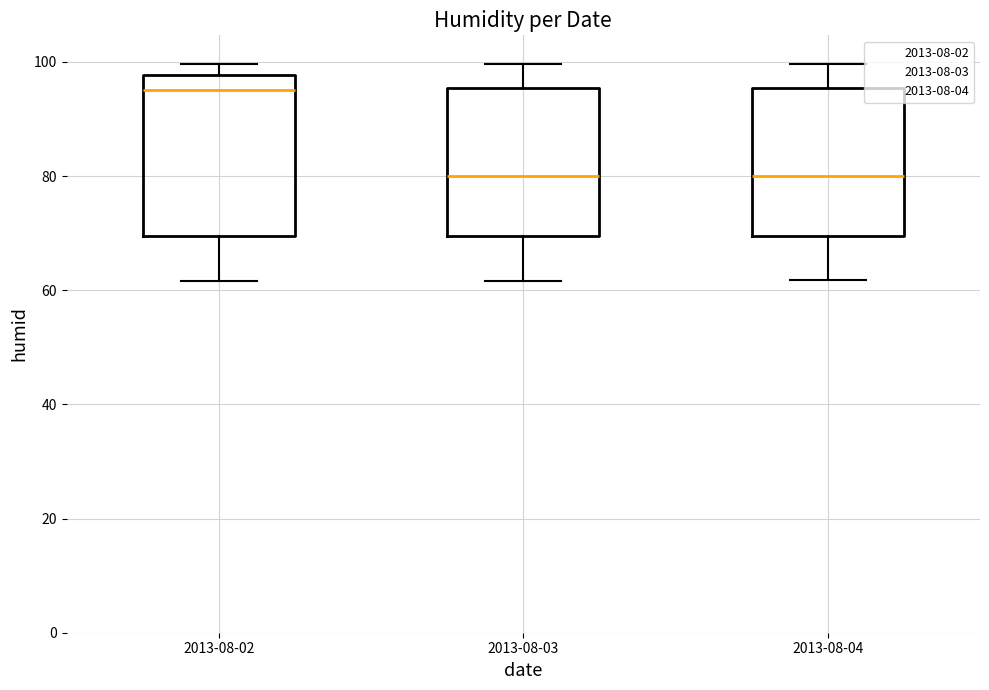

Reading right to left, extract all data points from this chart.

95.8	61.8	61.7	63.3	75.8	95.0	99.7	61.8	61.7	63.3	75.8	95.8	95.0	99.7	99.7